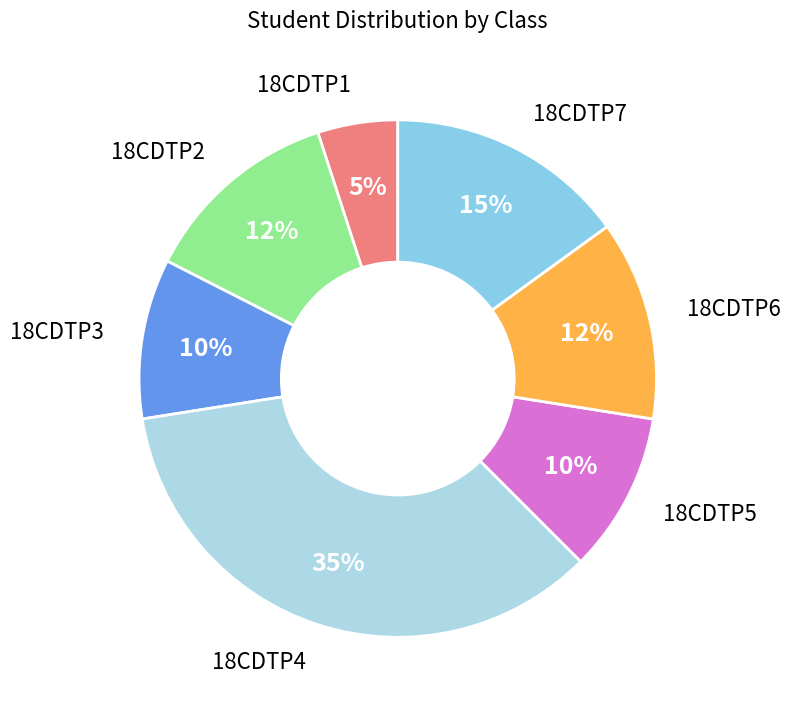

Count the number of slices in the pie.

7